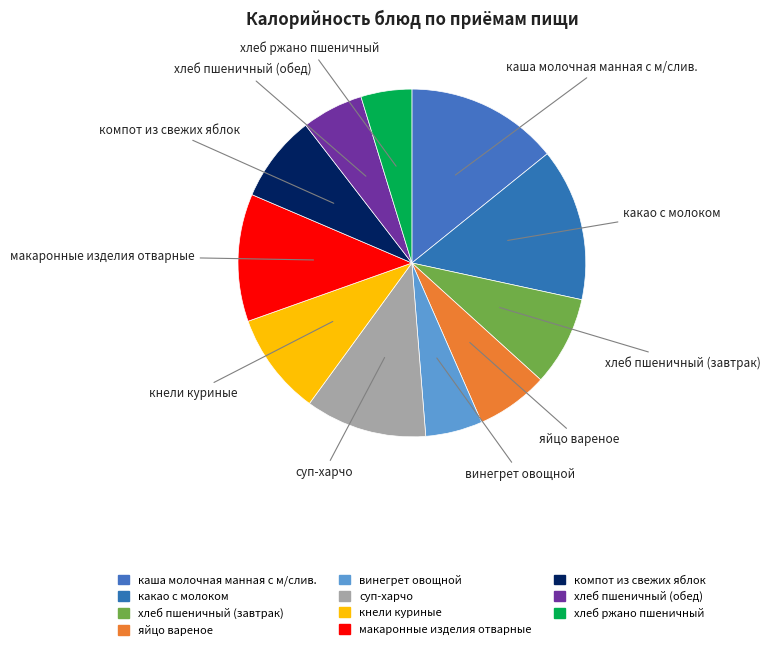

Which category has the smallest portion of the pie?

хлеб ржано пшеничный